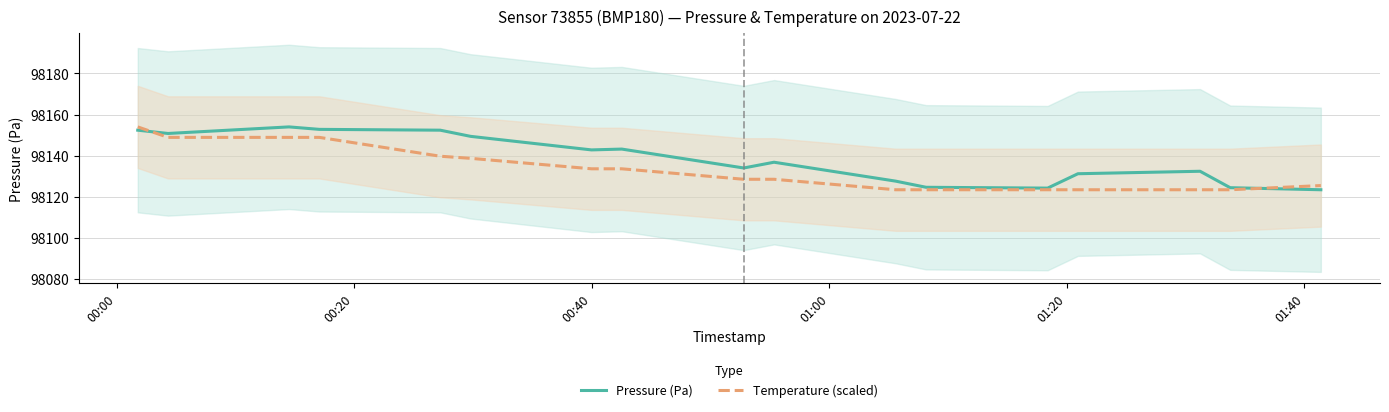

True or false: Pressure (Pa) has more than 1 interior local peaks.

True